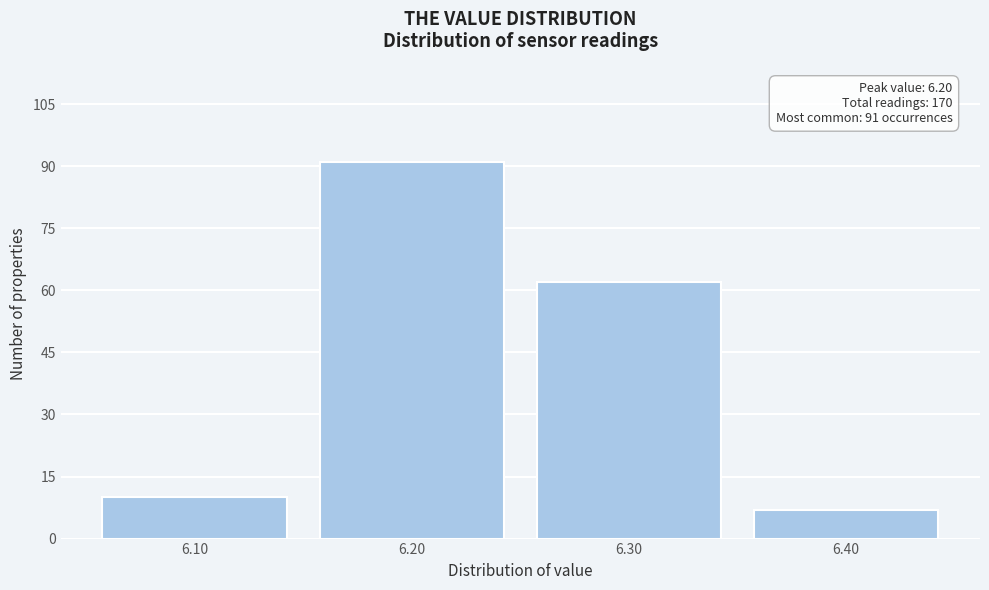

Reading left to right, list all the values displayed in this chart.

10	91	62	7